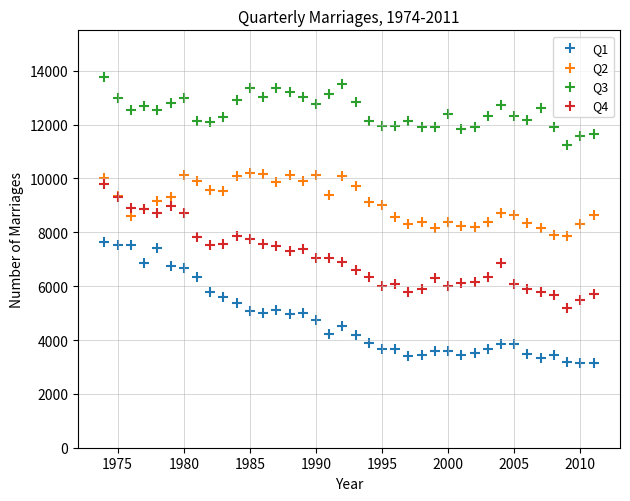

Which series contains the lowest Y value?

Q1